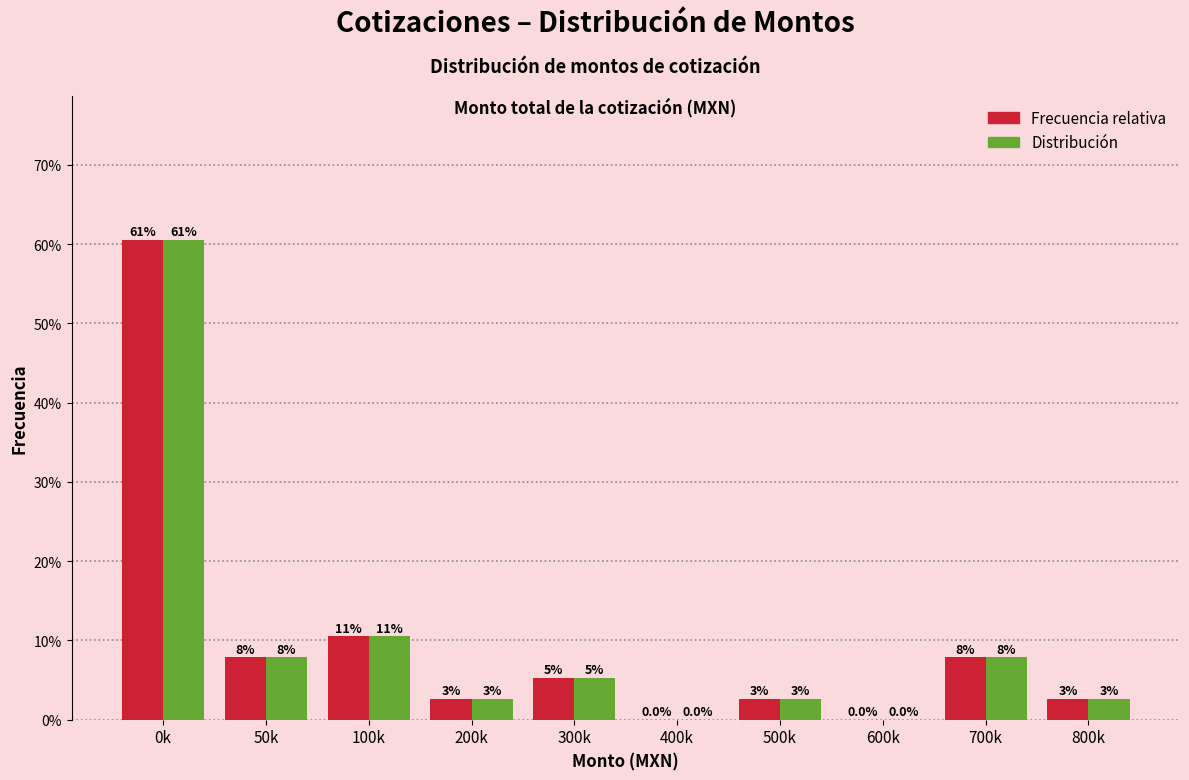

What are all the series names shown in the legend?

Frecuencia relativa, Distribución